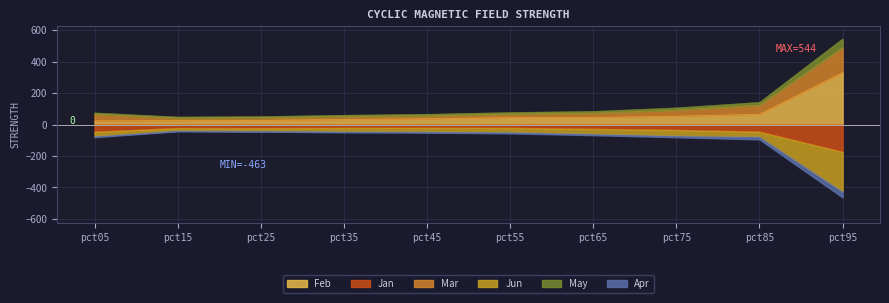

Which series has the widest spread of values?

May